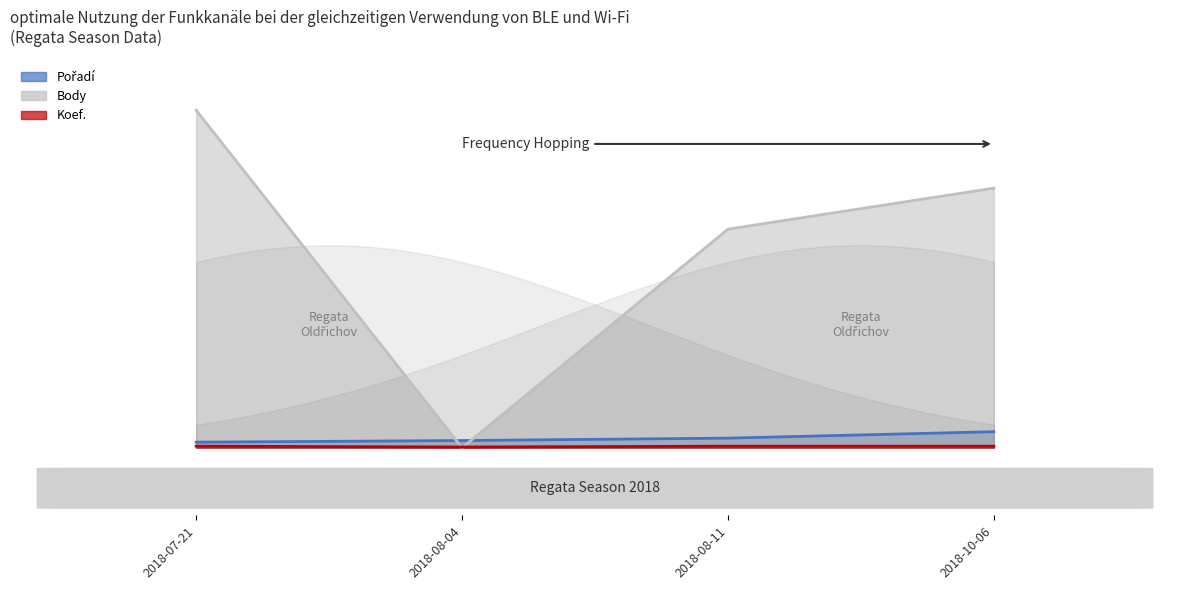

Which has a higher value, 2018-10-06 or 2018-07-21?

2018-10-06